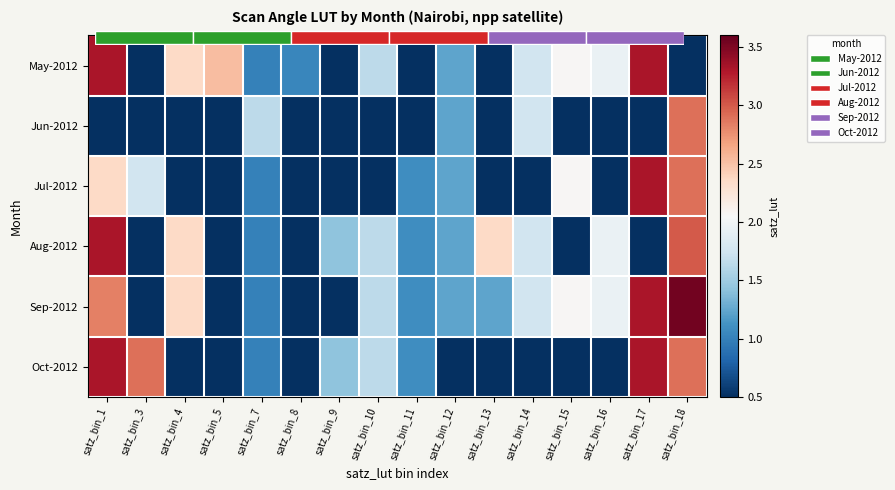

What is the sum of the Aug-2012 values at satz_bin_12 and satz_bin_11?

2.3